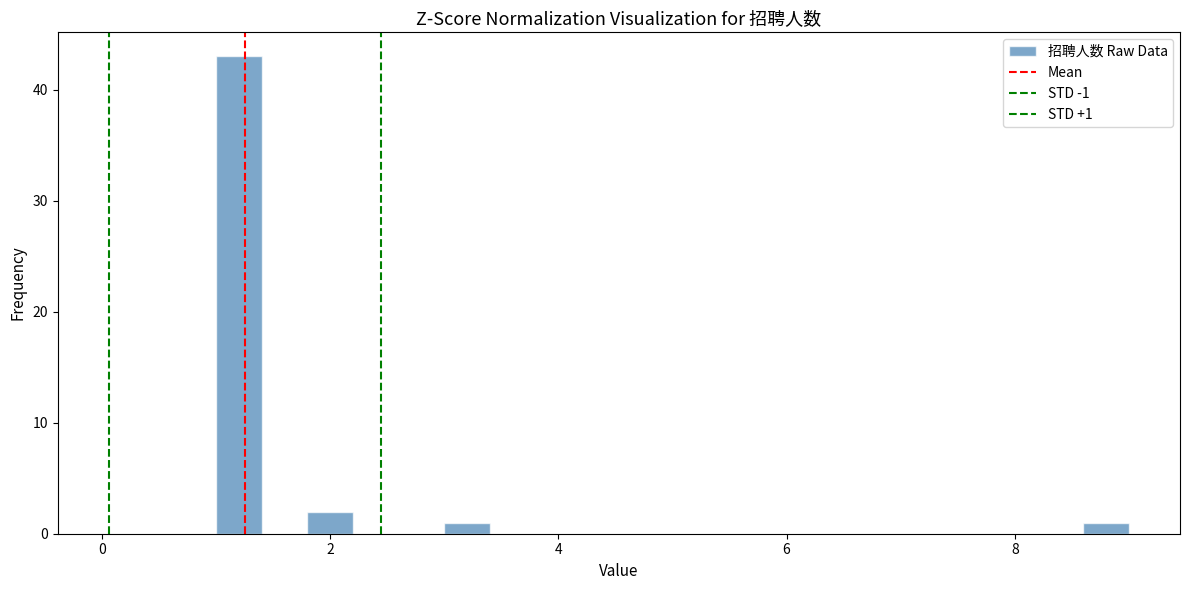

Read against the x-axis, roughly where is the centre of the tallest bar?

1.2